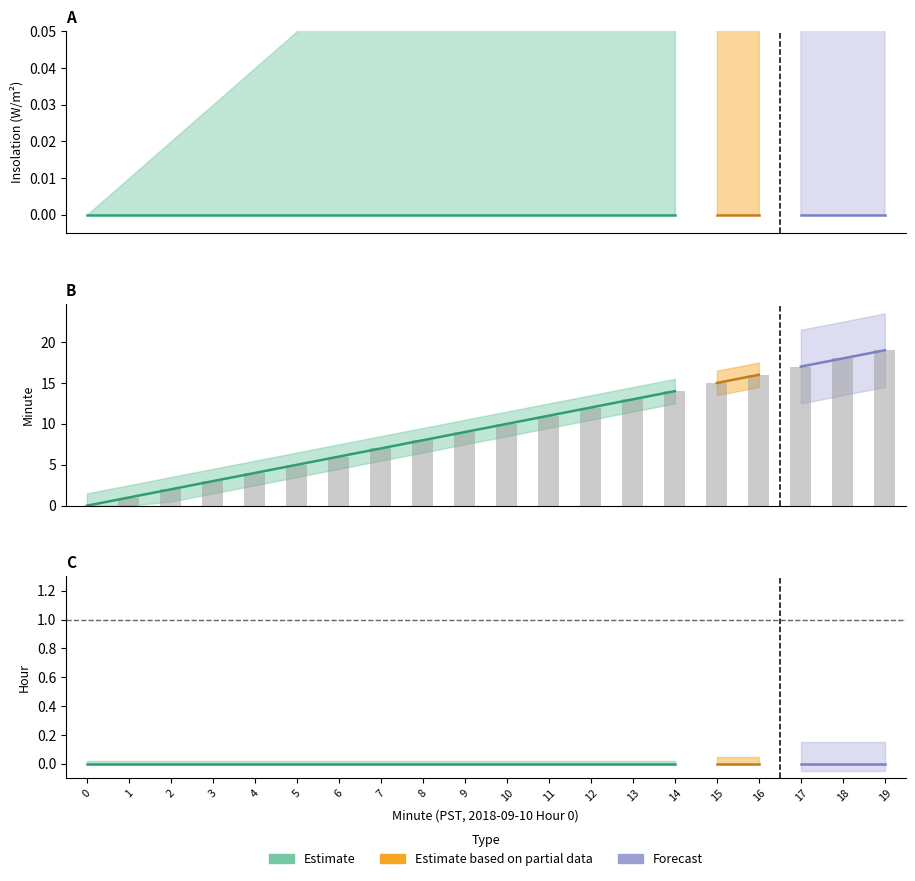

At which category is the sum across all series the highest?

19